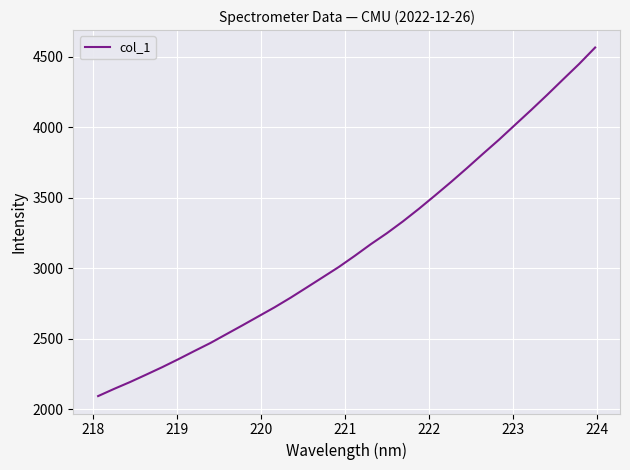

How many lines are shown in the chart?

1